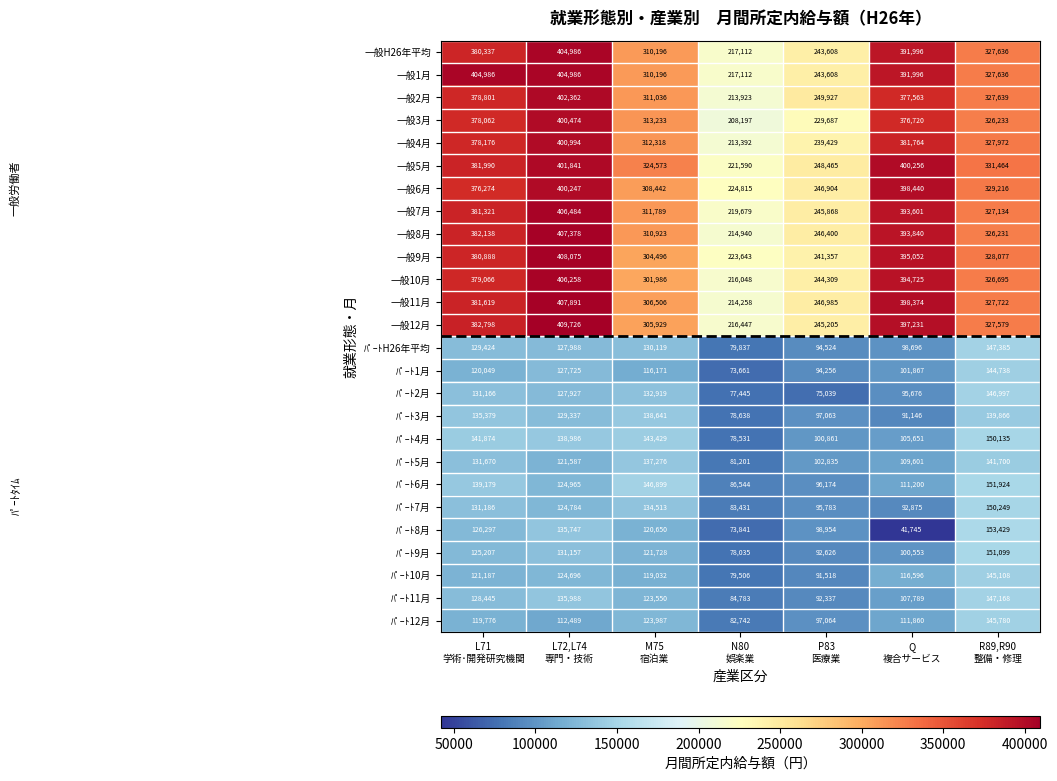

Count the number of categories in the chart.

7